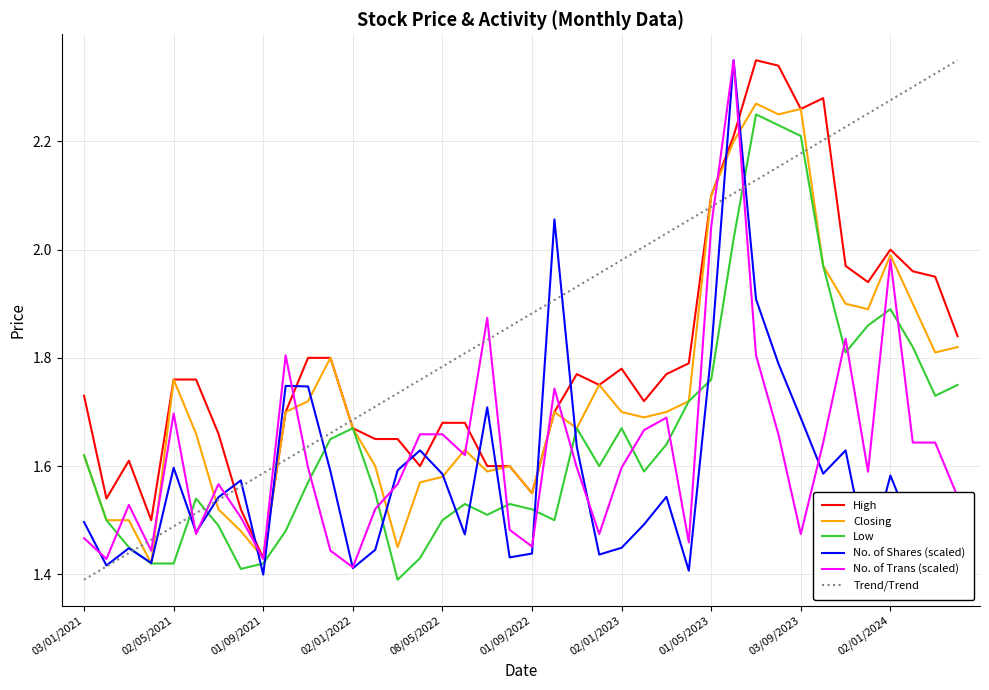

After their last crossing, which series has the higher values: Closing or Trend/Trend?

Trend/Trend